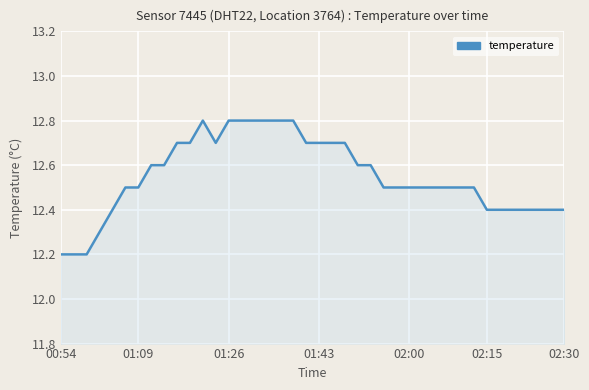

What is the maximum value shown in the chart?

12.8